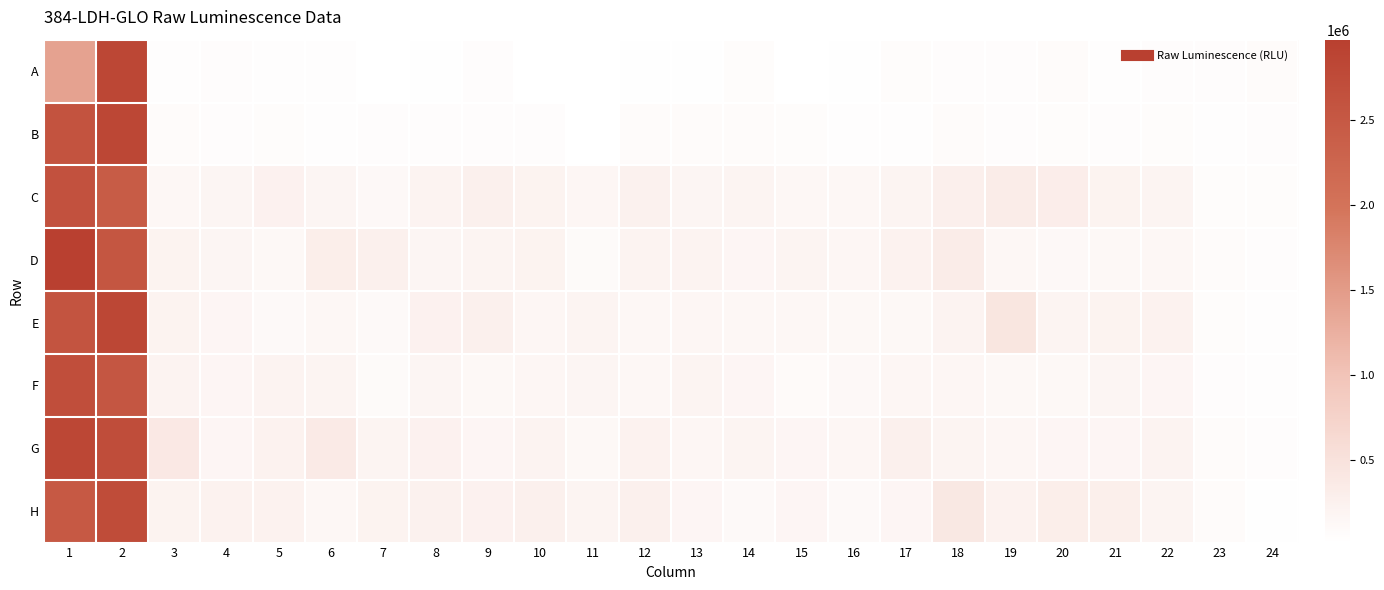

What is the total value across all series at 1?

20237000